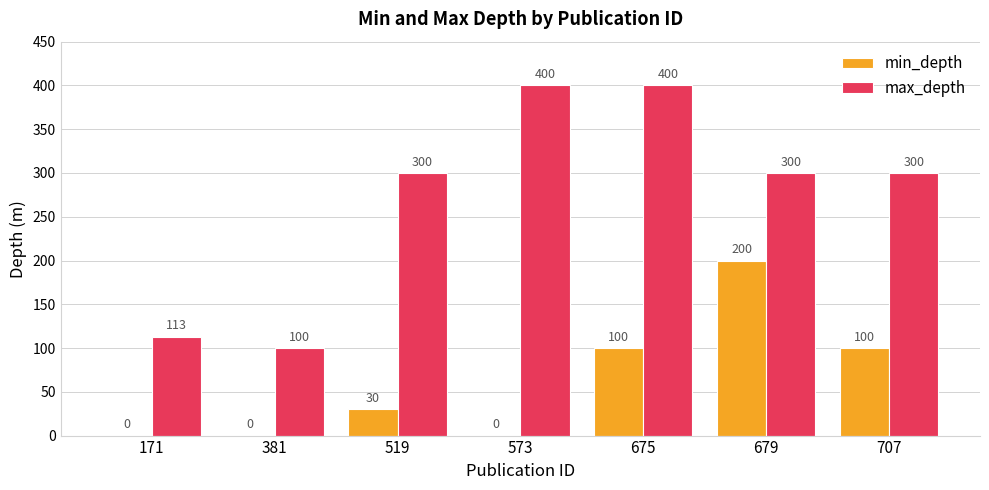

The value of max_depth at 707 is 300. True or false?

True